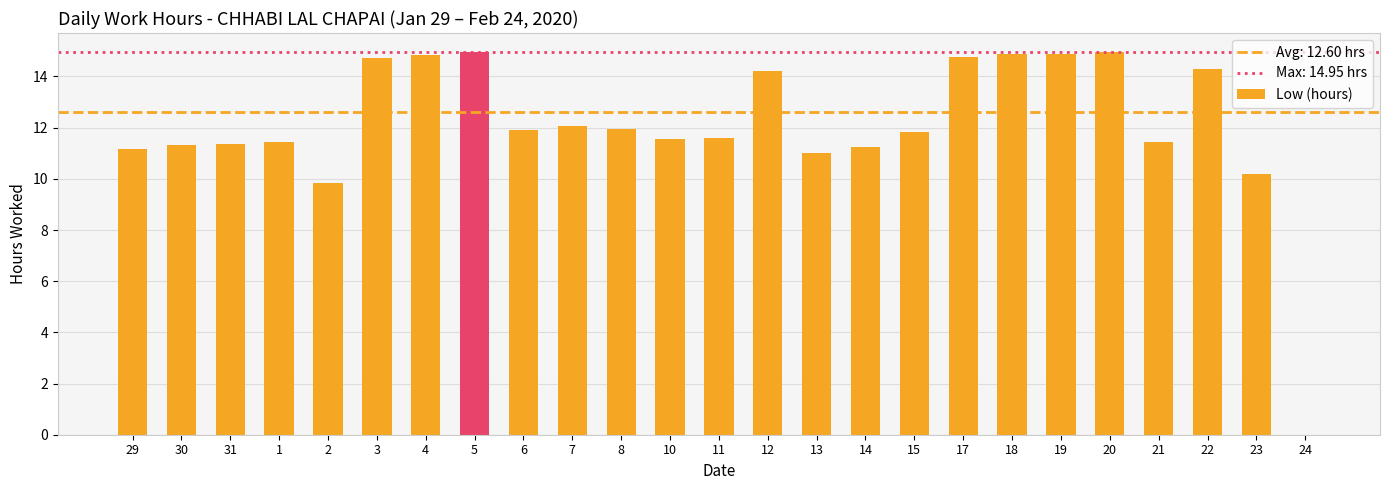

What is the change in value from 8 to 21?

-0.5